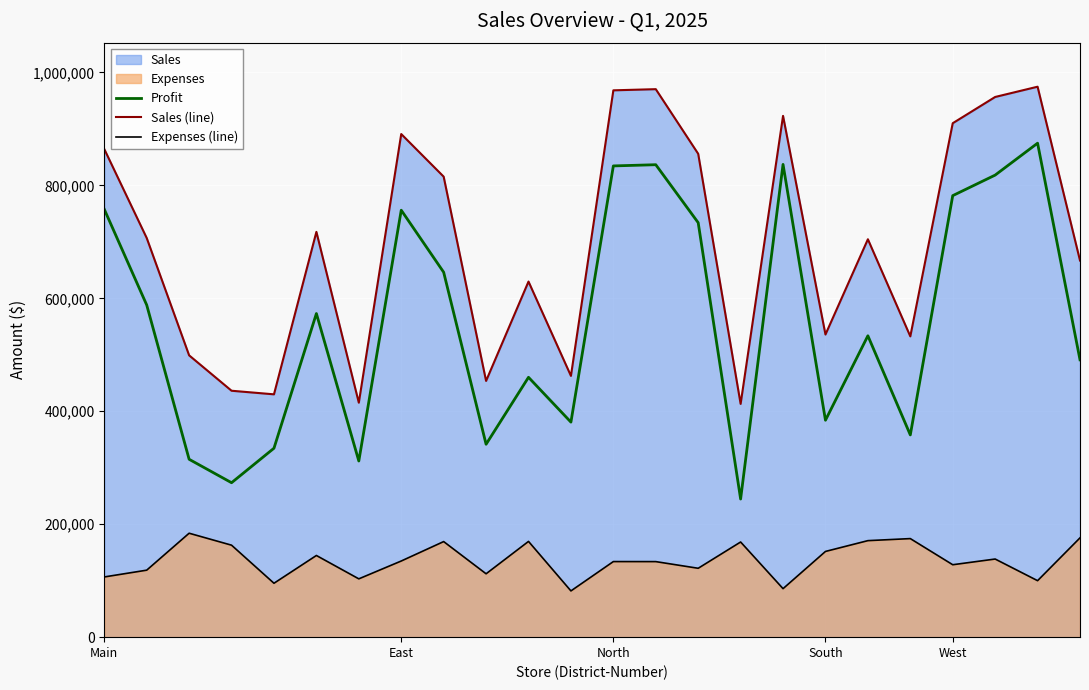

At how many categories does at least one series exceed 176235?

24